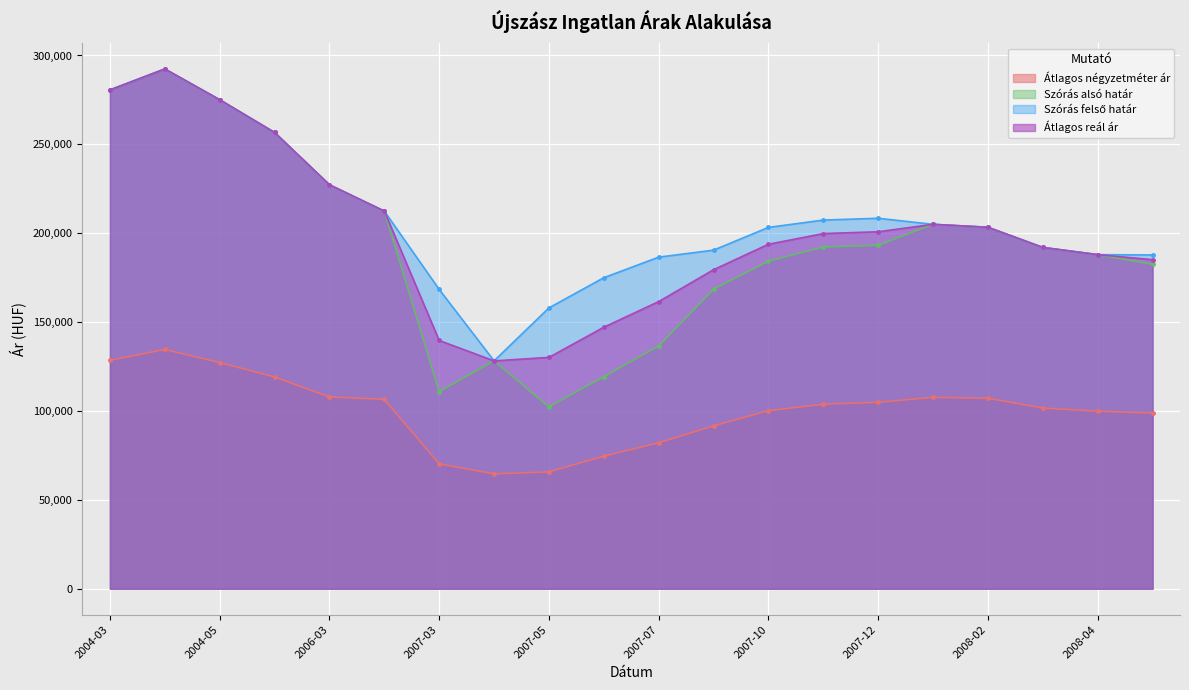

Which series has the largest total across all categories?

Szórás felső határ